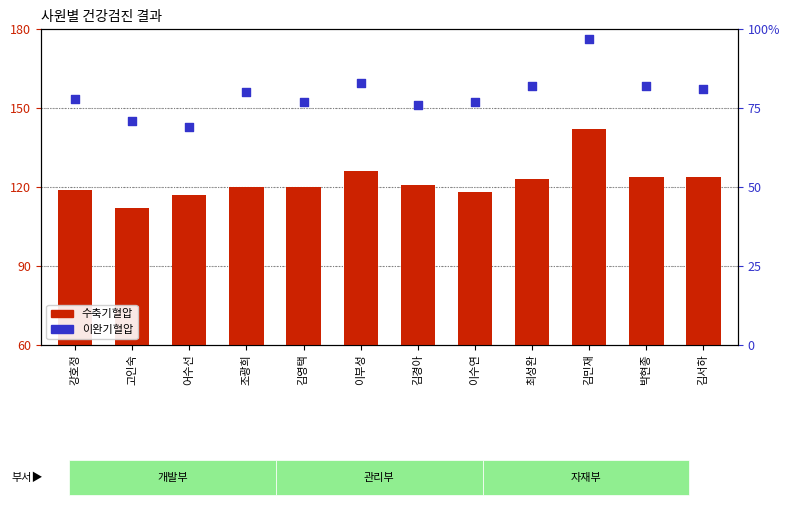

Which series contains the highest Y value?

수축기혈압